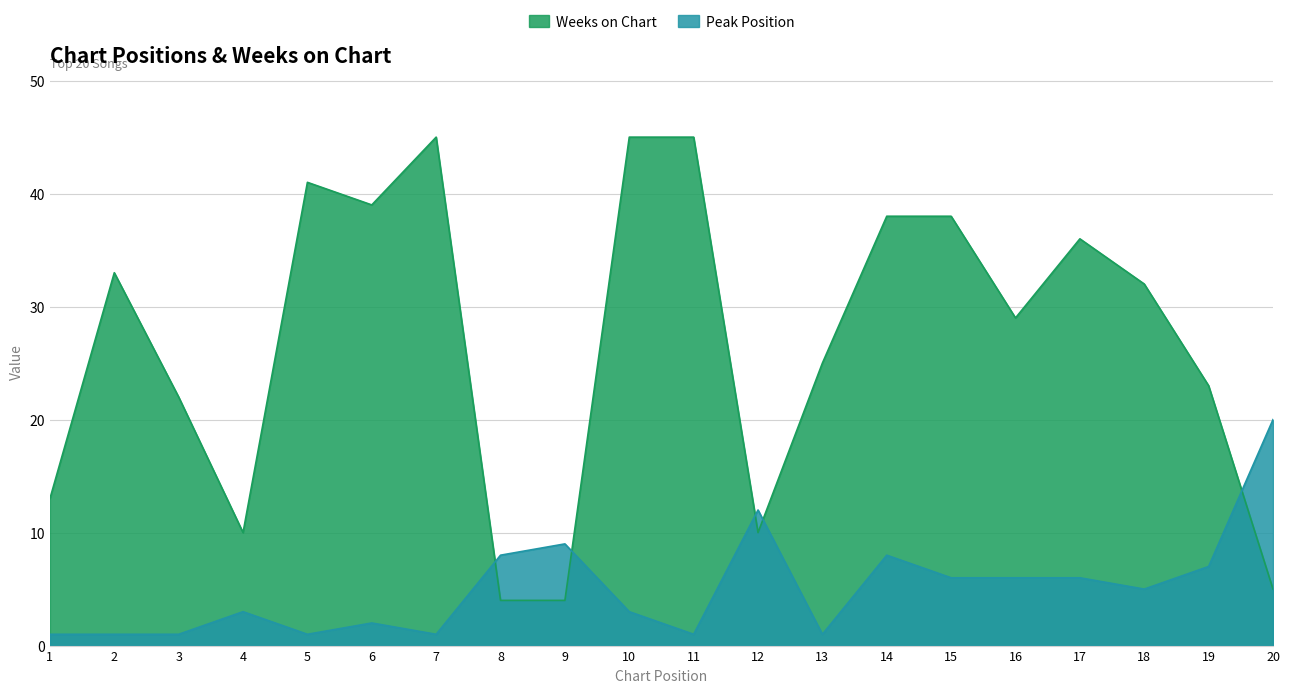

The Peak Position series shows 0 at 2. True or false?

False